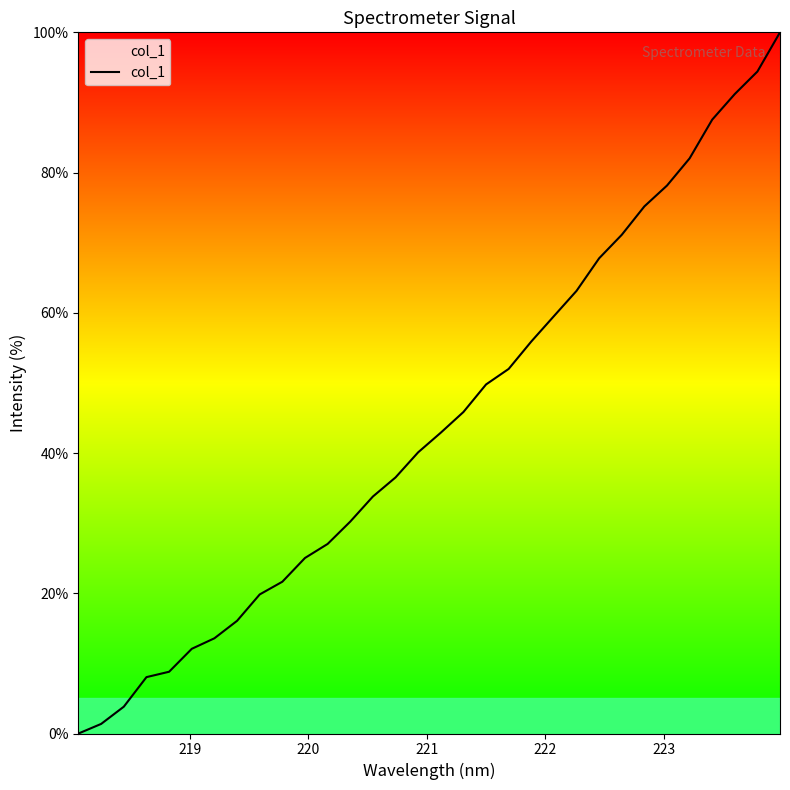

What is the greatest value displayed?

100.0